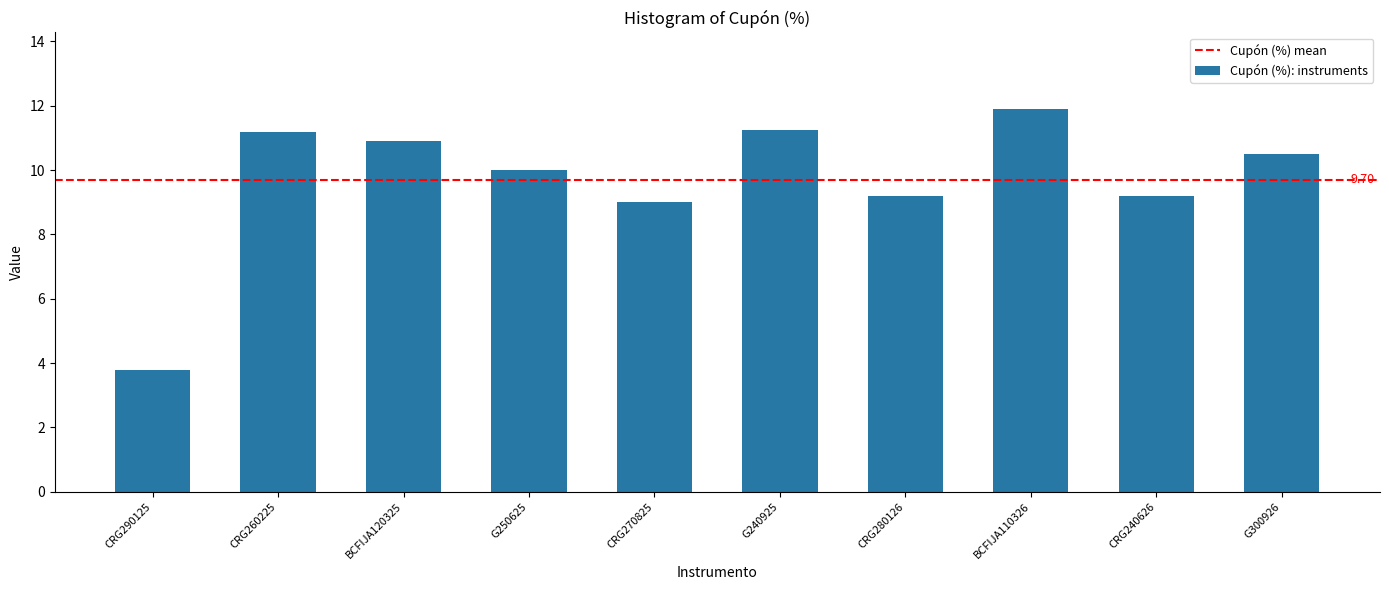

What is the average value?

9.7